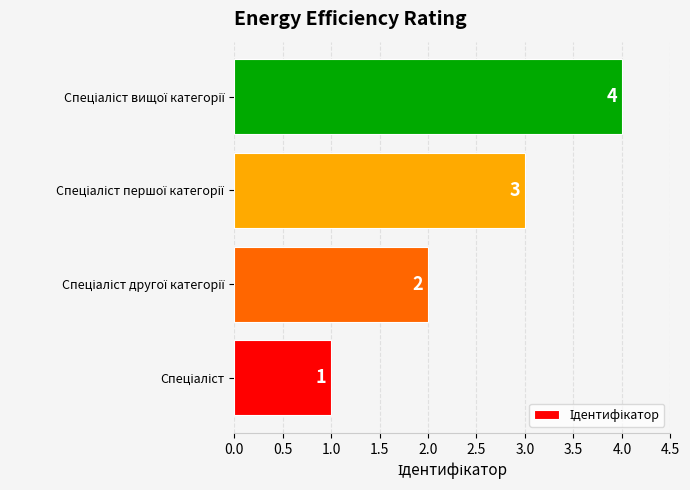

What is the greatest value displayed?

4